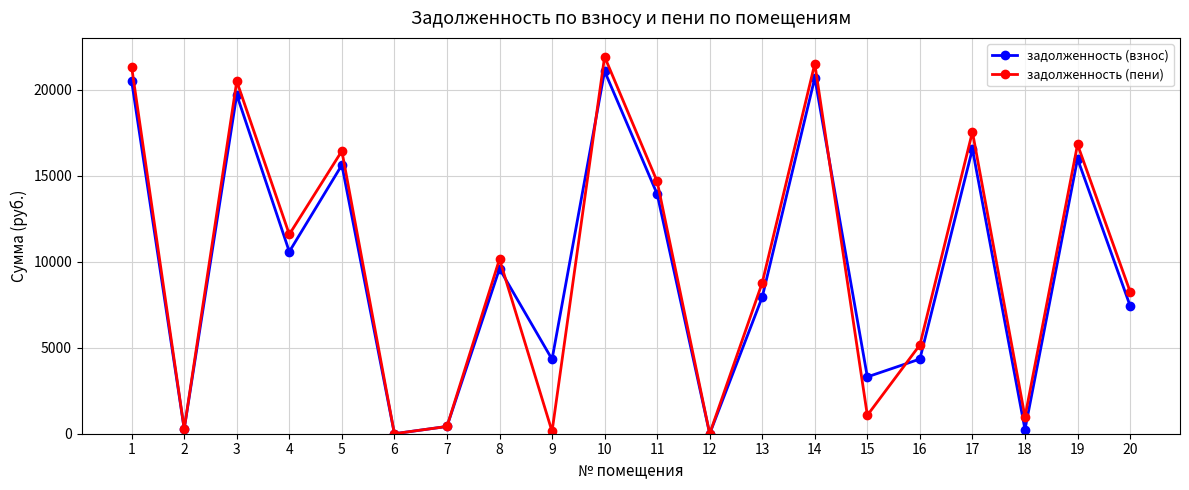

True or false: задолженность (пени) has more than 0 interior local peaks.

True